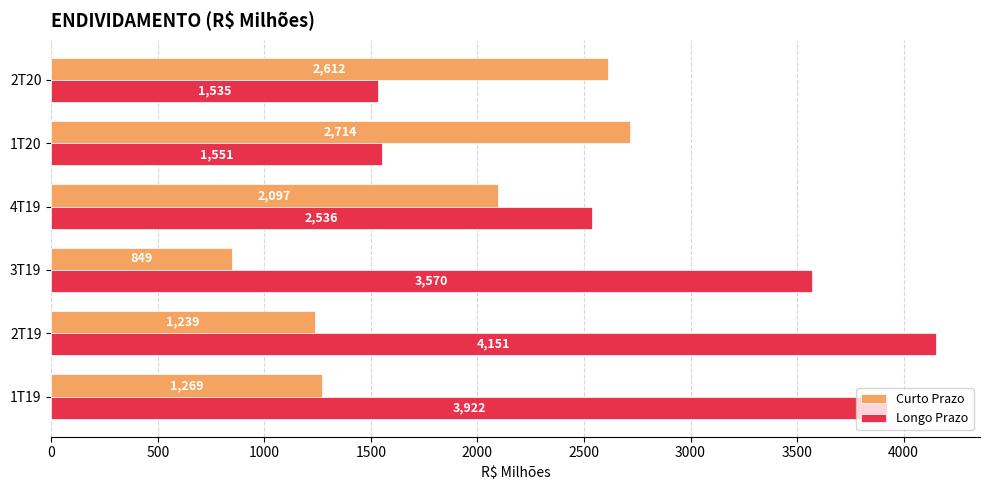

What is the difference between the maximum and minimum values in the Longo Prazo series?

2615.9